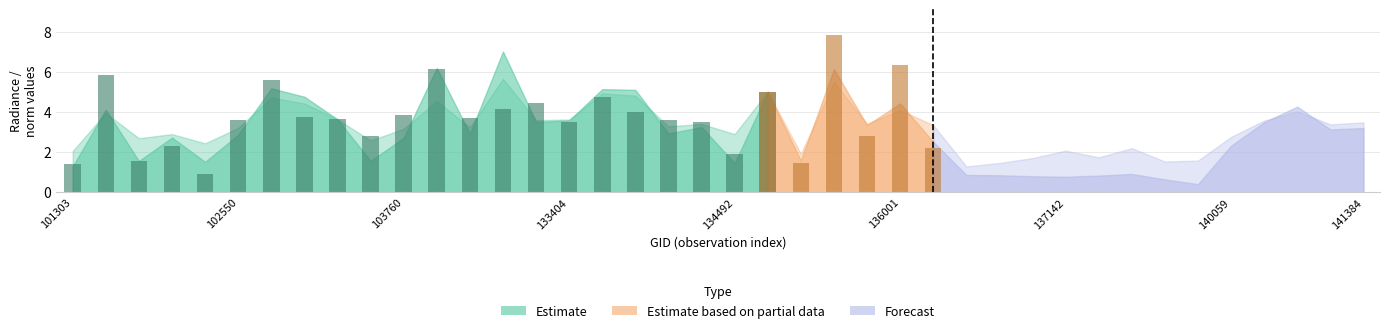

Reading left to right, list all the values displayed in this chart.

rade9_aggzone_norm: 2.1	4.0	2.7	2.9	2.4	3.2	4.7	4.4	3.6	2.6	3.2	4.6	3.2	5.7	3.6	3.6	4.9	4.8	3.3	3.4	2.9	5.0	1.9	5.5	3.4	4.1	3.4	1.3	1.5	1.7	2.1	1.7	2.2	1.5	1.6	2.8	3.6	4.0	3.4	3.5
rade9_mult_nadir_norm: 1.3	4.1	1.6	2.7	1.5	2.9	5.2	4.8	3.6	1.6	2.7	6.2	2.9	7.0	3.5	3.6	5.2	5.1	2.9	3.3	1.5	5.0	1.6	6.2	3.4	4.4	2.5	0.9	0.8	0.8	0.8	0.8	0.9	0.6	0.4	2.3	3.5	4.3	3.1	3.2
dnbrad: 1.4	5.9	1.6	2.3	0.9	3.6	5.6	3.8	3.6	2.8	3.9	6.1	3.7	4.2	4.5	3.5	4.8	4.0	3.6	3.5	1.9	5.0	1.5	7.9	2.8	6.4	2.2	0.8	0.7	0.7	1.0	0.9	1.7	0.6	0.5	1.9	2.8	7.7	4.5	3.3